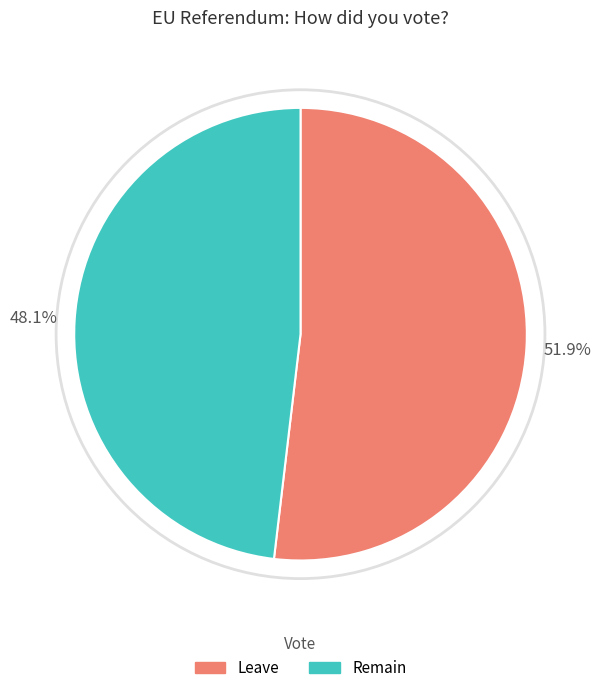

Does any single category account for the majority?

Yes